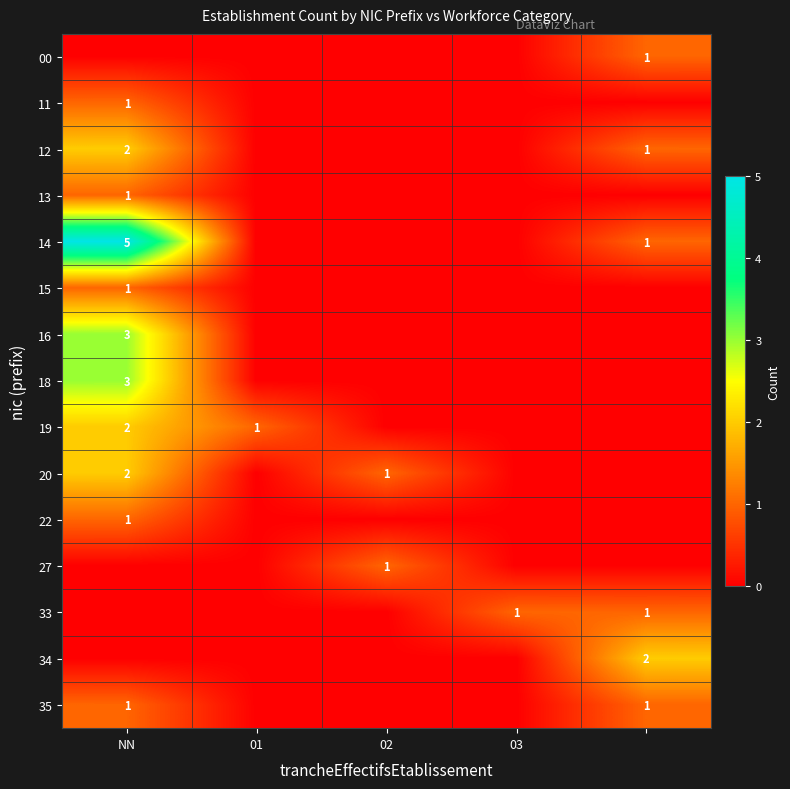

Which series has the largest range (max minus min)?

14